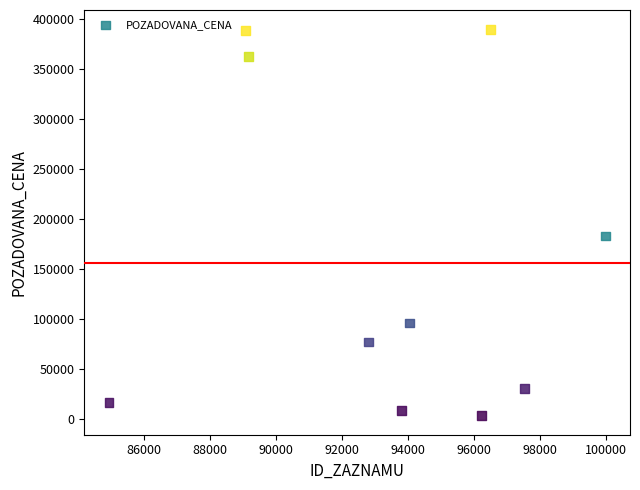

What Y value in the scatter plot is closest to 196715?

183000